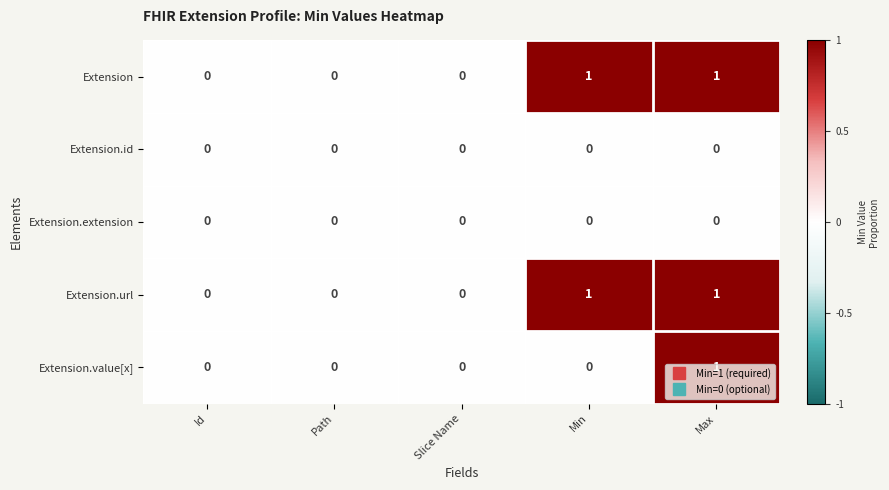

Is the value of Extension.url at Slice Name greater than the value of Extension.value[x] at Max?

No